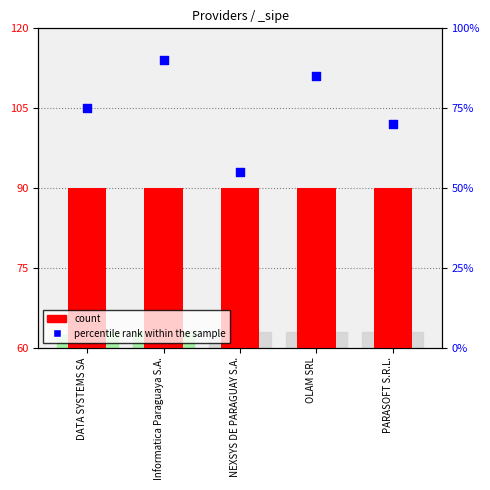

At which category is the sum across all series the highest?

Informatica Paraguaya S.A.